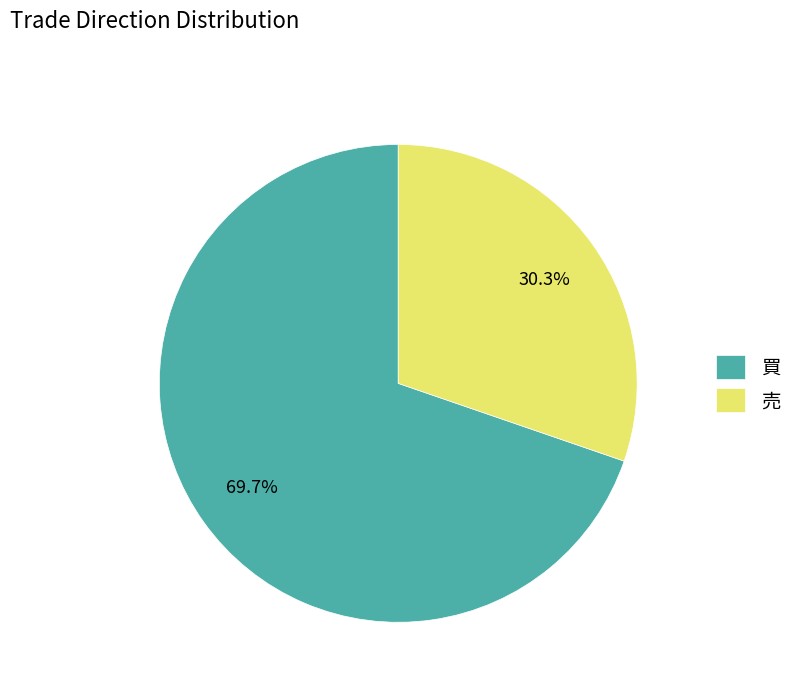

True or false: 売 accounts for 18% of the total.

False